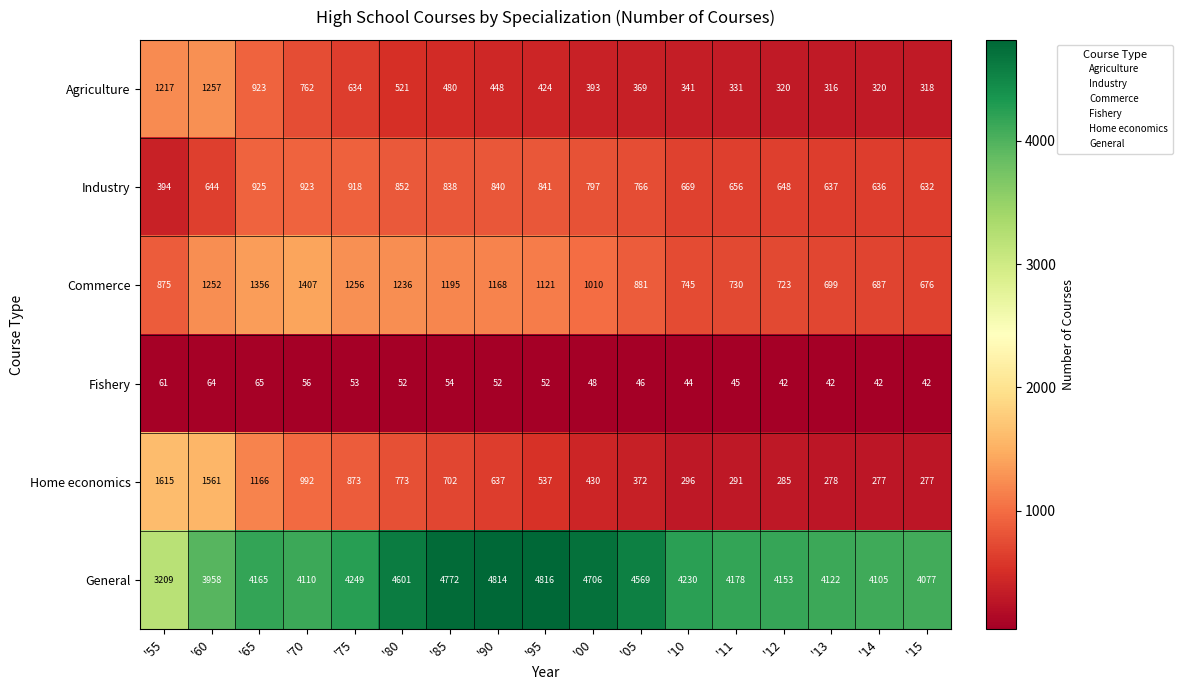

At '10, list the series in order from smallest to largest.

Fishery, Home economics, Agriculture, Industry, Commerce, General